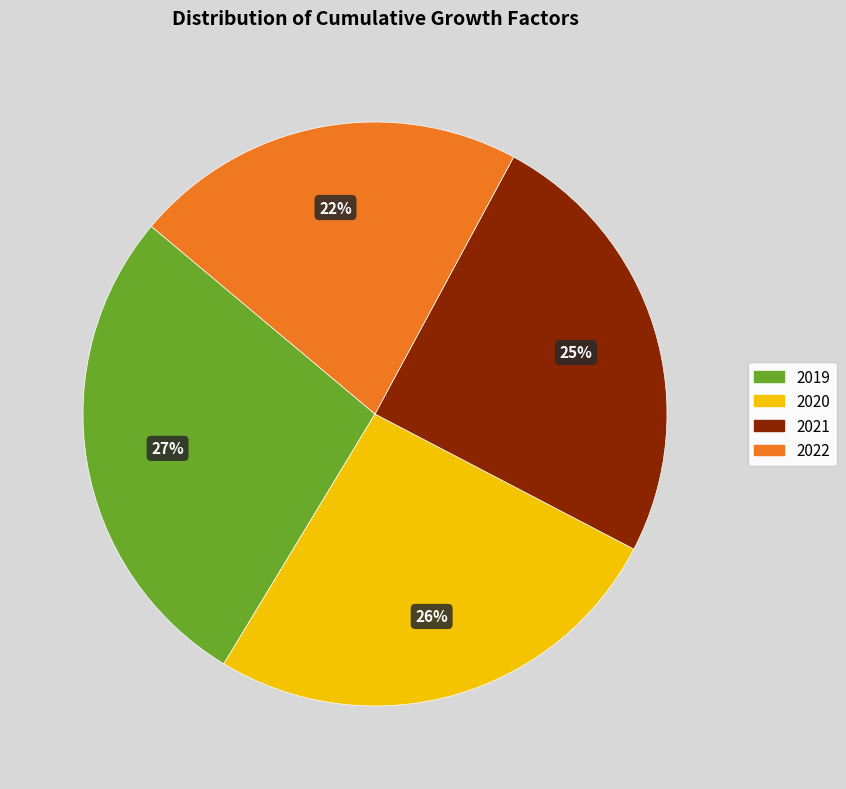

Is 2019 the majority of the pie?

No